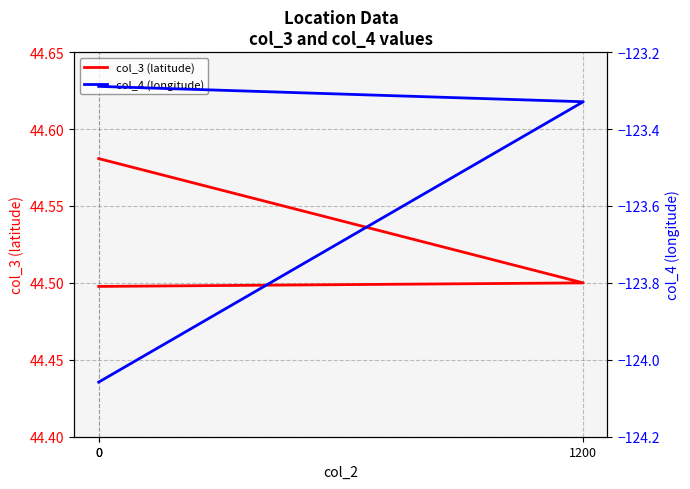

Rank the categories by col_3 (latitude) value from highest to lowest.

0, 1200, 0